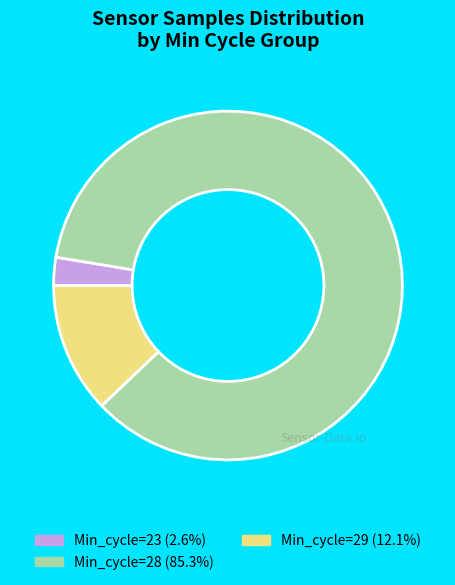

How many segments does this pie chart have?

3